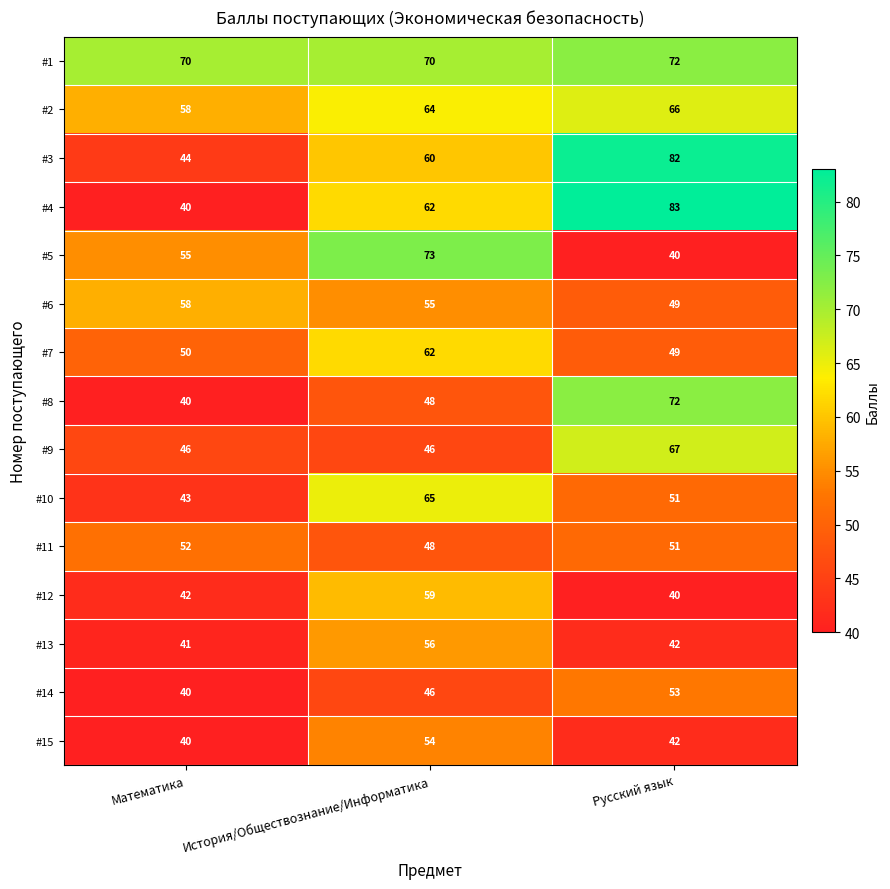

What is the maximum value for #14?

53